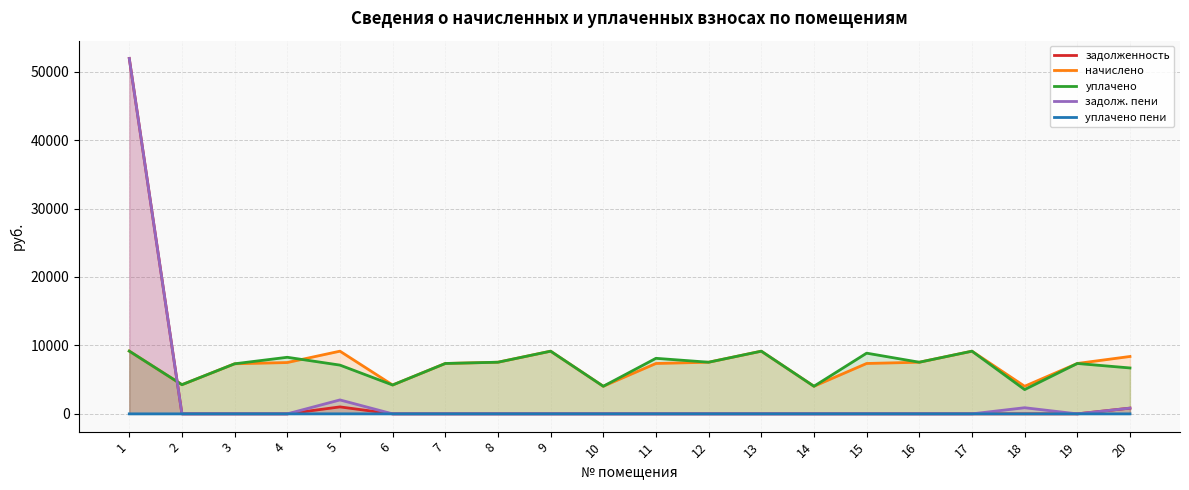

Is the value of уплачено пени at 16 greater than the value of задолж. пени at 6?

No